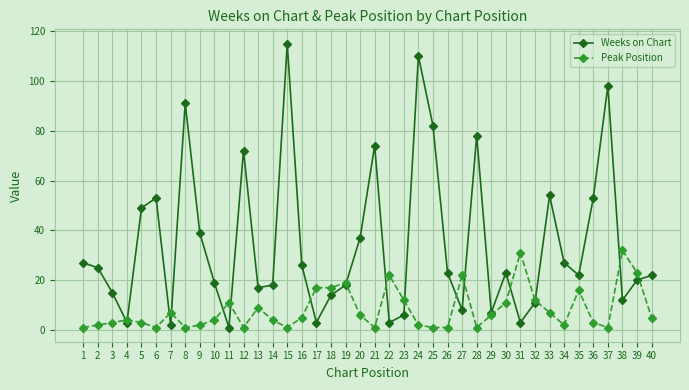

How many values in the Peak Position series are below 5?

20